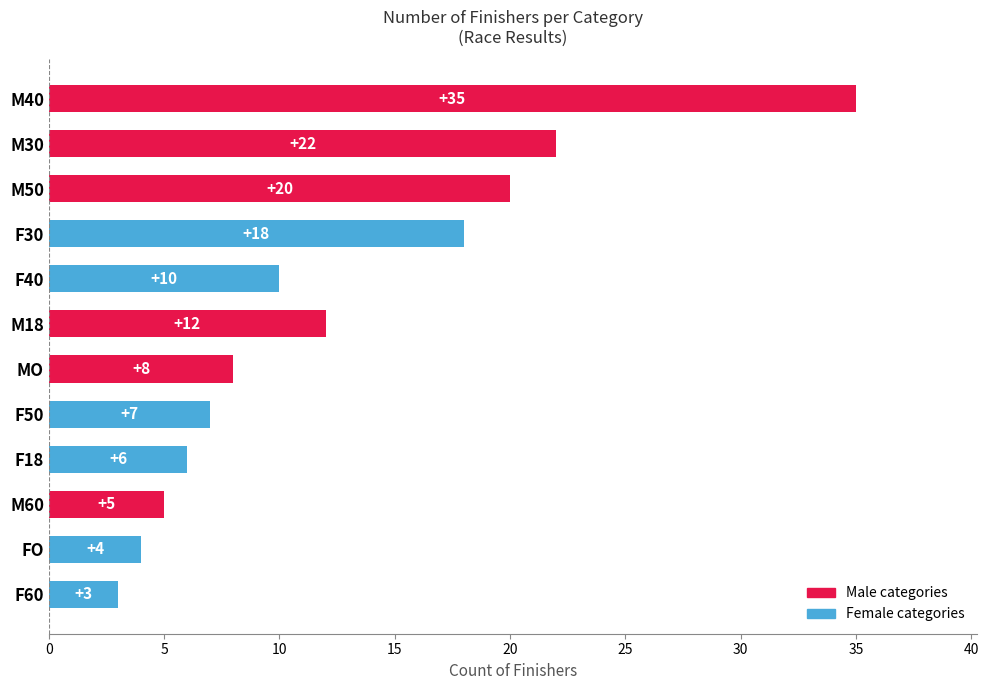

Reading top to bottom, list all the values displayed in this chart.

35	22	20	18	10	12	8	7	6	5	4	3